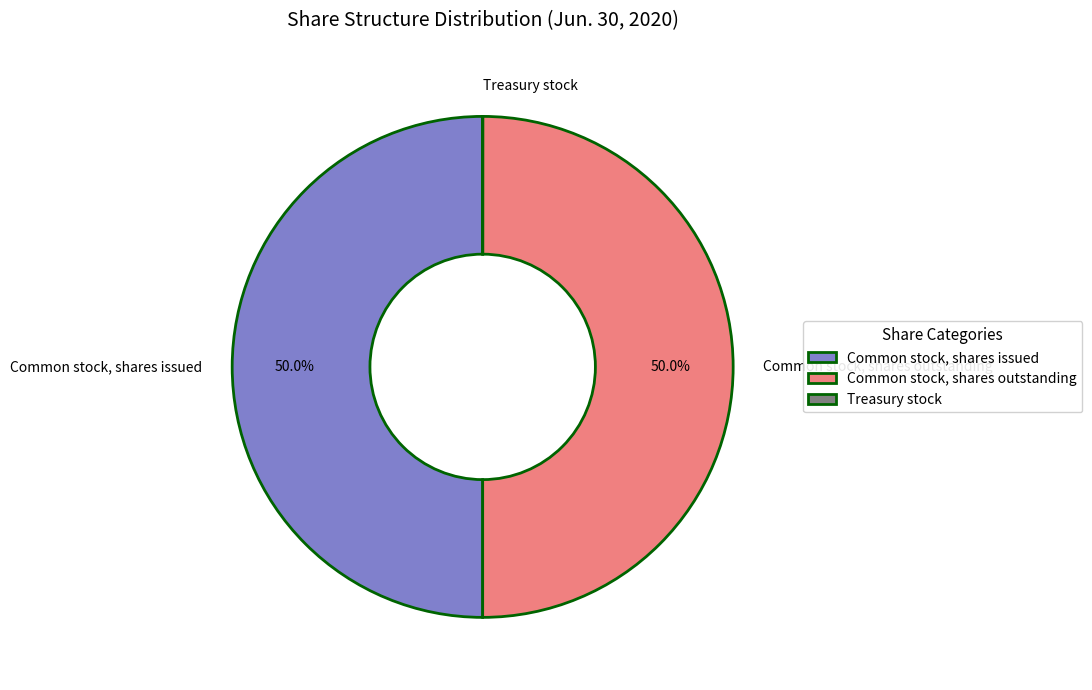

To the nearest percent, what is the average slice percentage?

33%